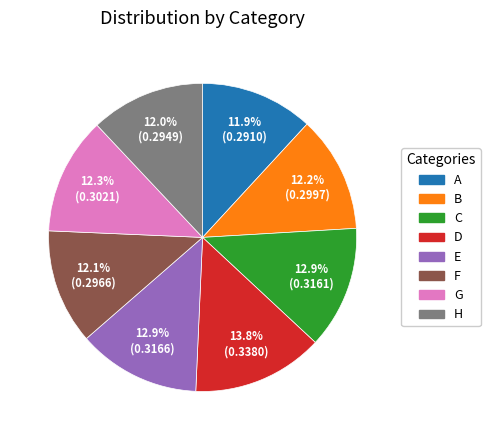

True or false: C accounts for 26% of the total.

False